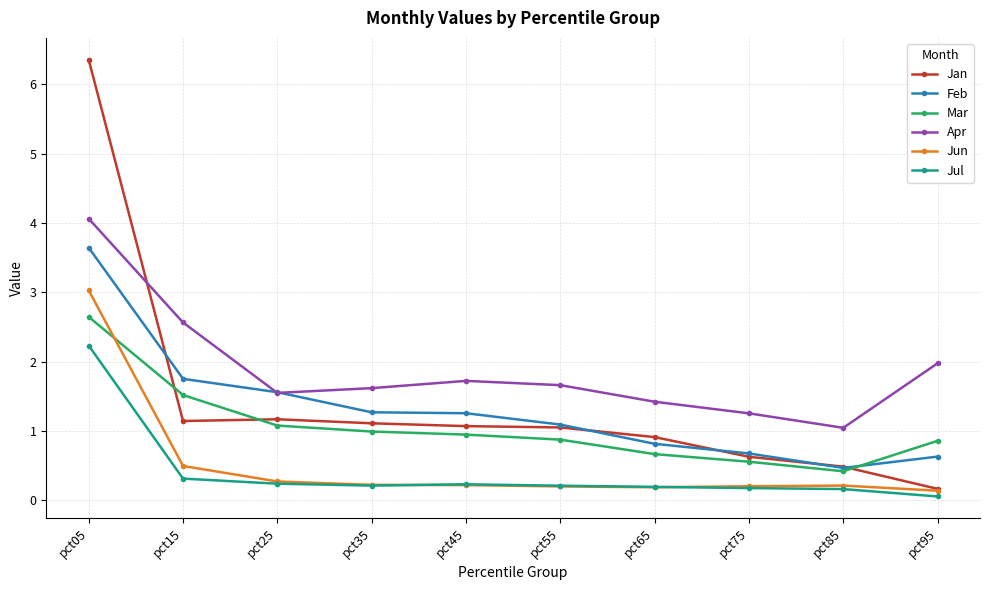

How many lines are shown in the chart?

6